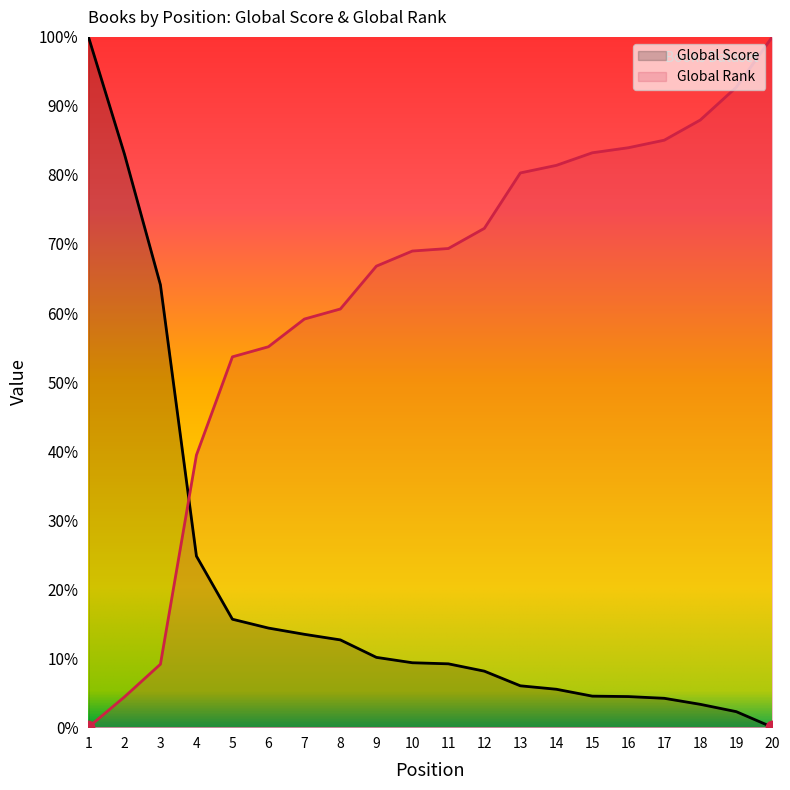

At which category is the sum across all series the highest?

1